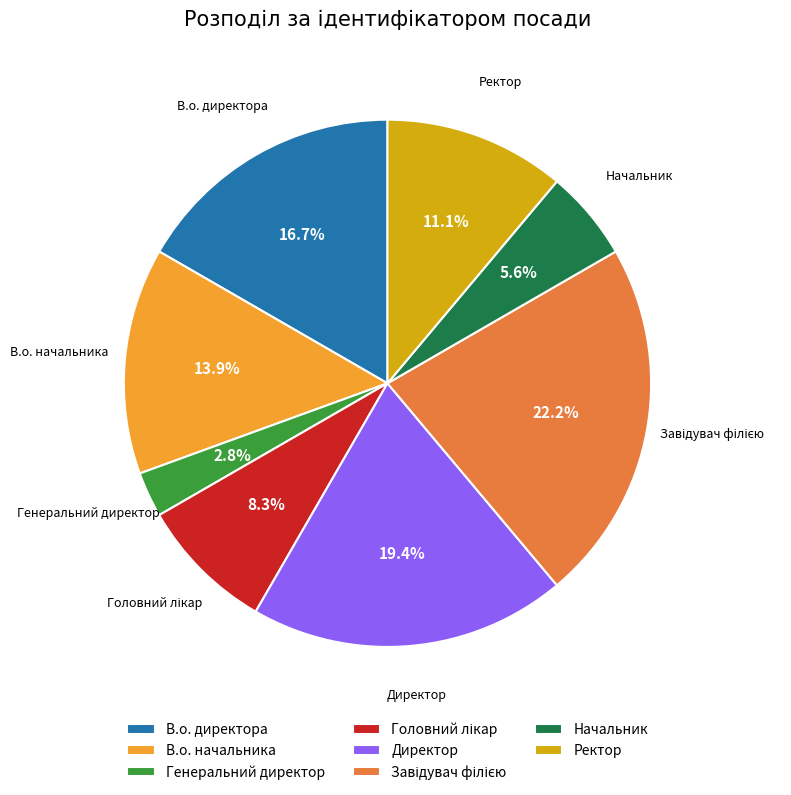

To the nearest percent, what is the difference between the Начальник and Генеральний директор slice percentages?

3%